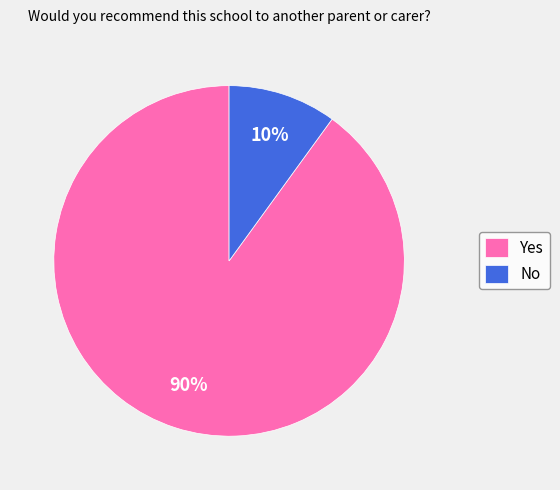

To the nearest percent, what is the average slice percentage?

50%